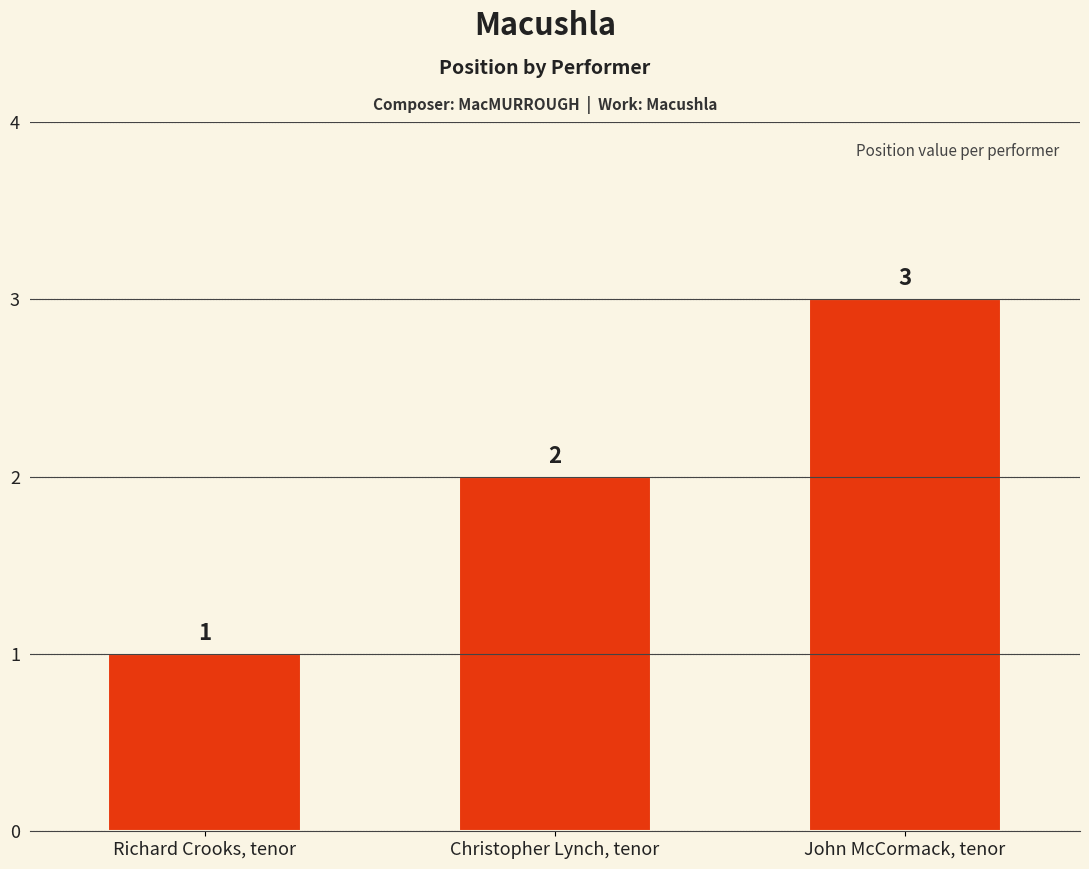

Reading left to right, list all the values displayed in this chart.

Richard Crooks, tenor=1	Christopher Lynch, tenor=2	John McCormack, tenor=3